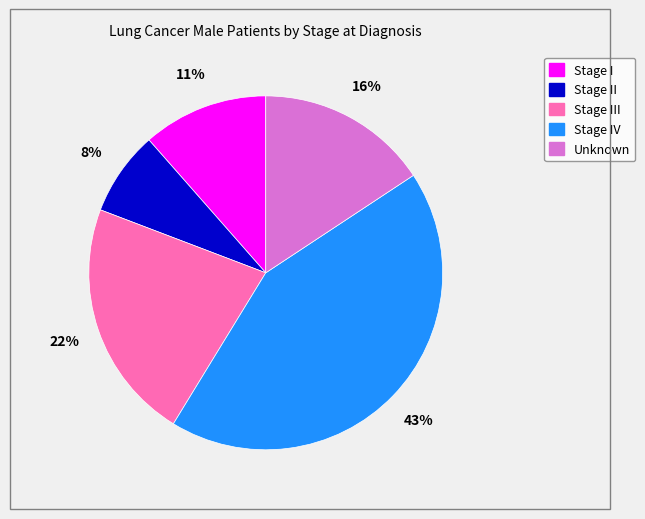

How many segments does this pie chart have?

5